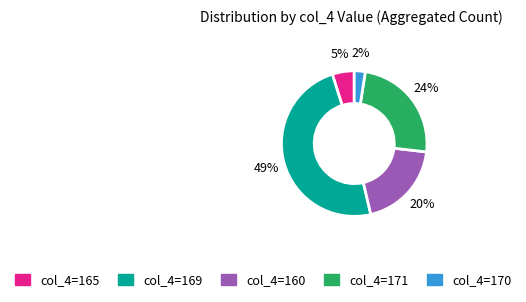

Is there a majority slice in this chart?

No